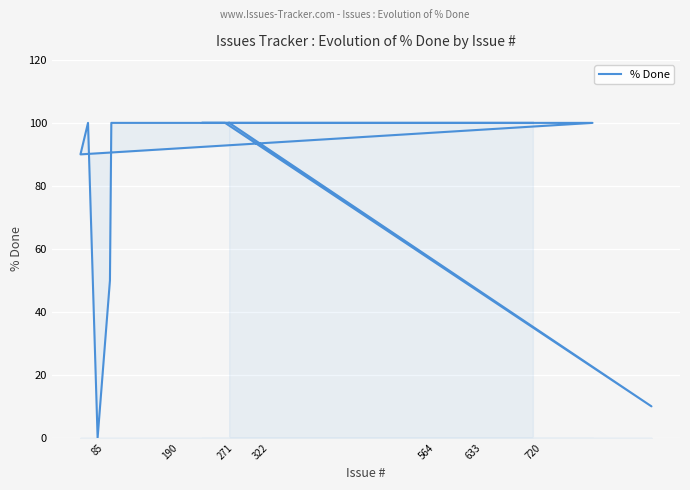

True or false: the data shows 33 at 15.

False